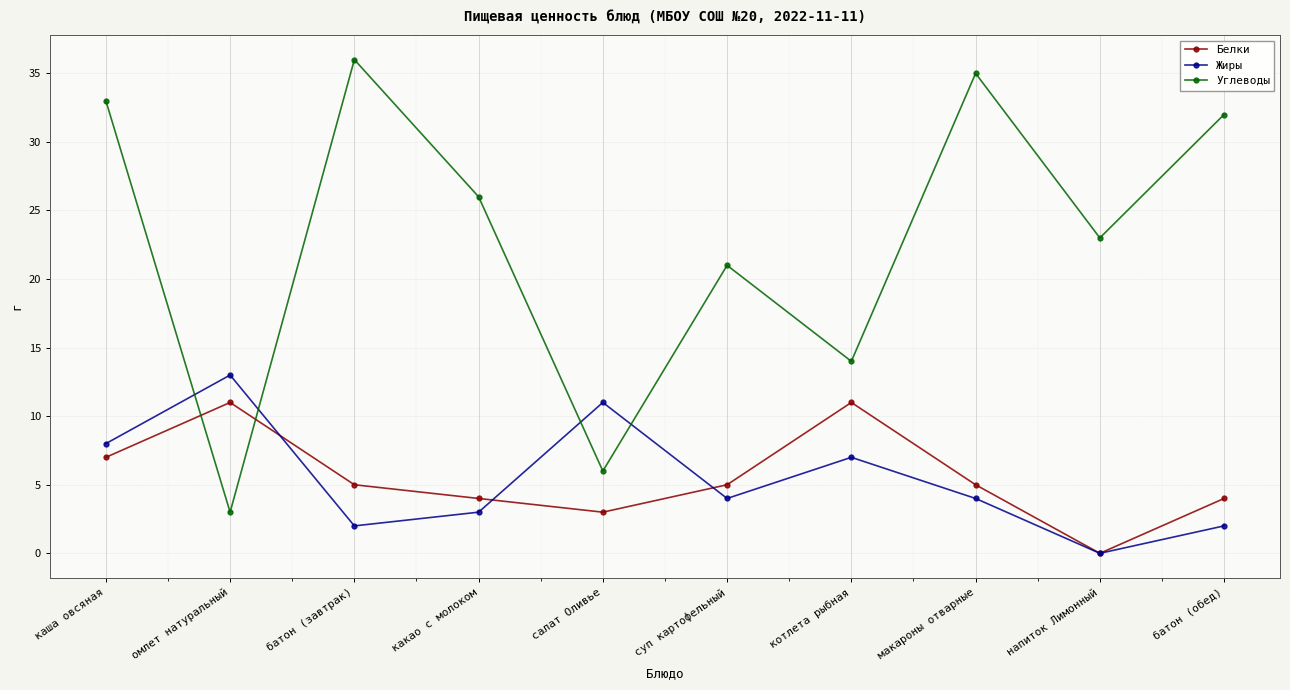

Is it true that Жиры equals 2 at батон (обед)?

True